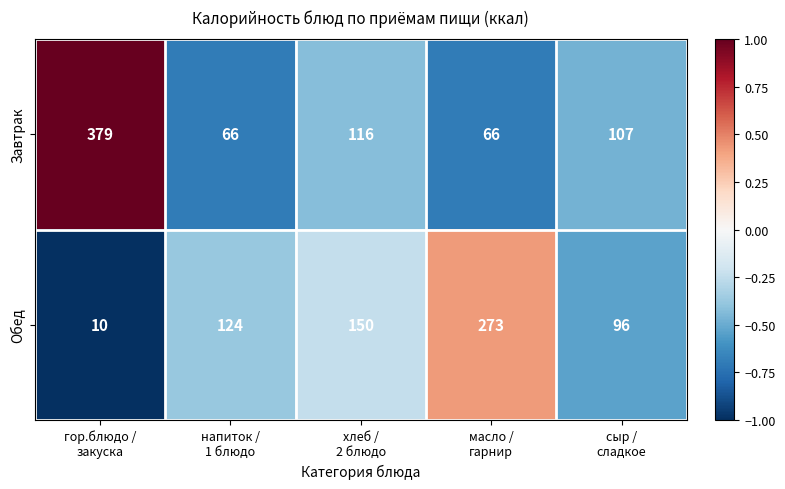

Count the number of data series in this chart.

2